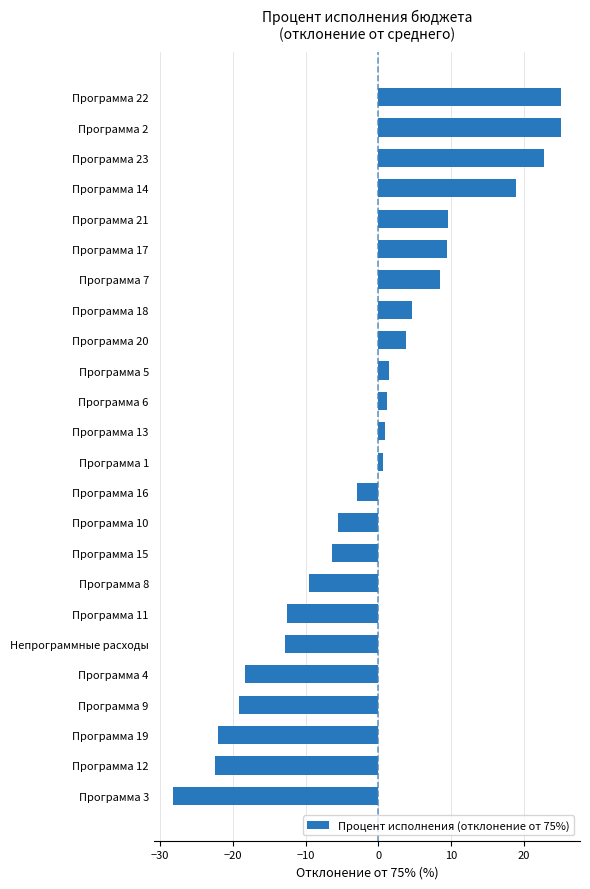

What is the sum of all values?

-28.4